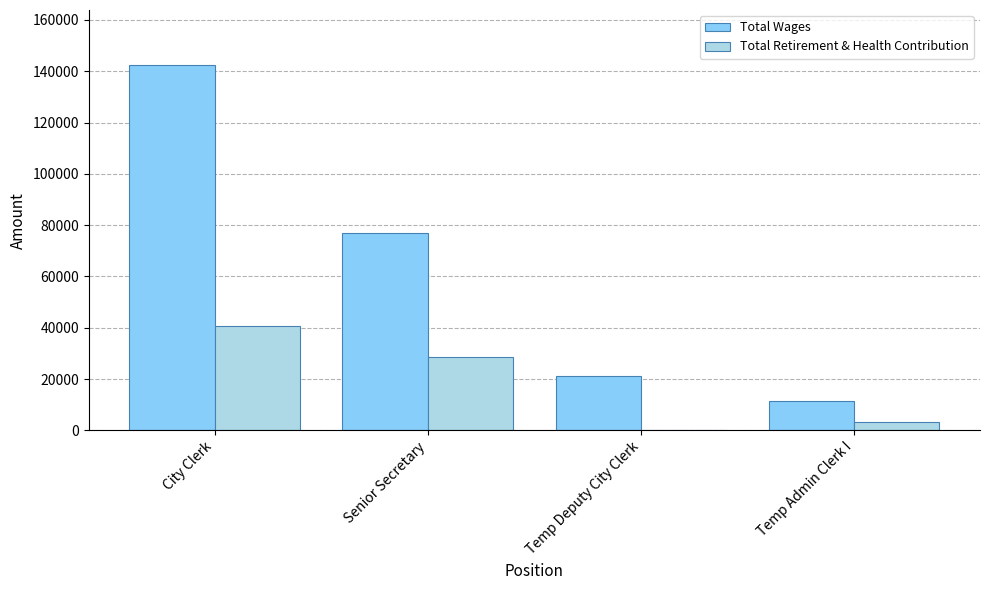

How many groups of bars are there?

4